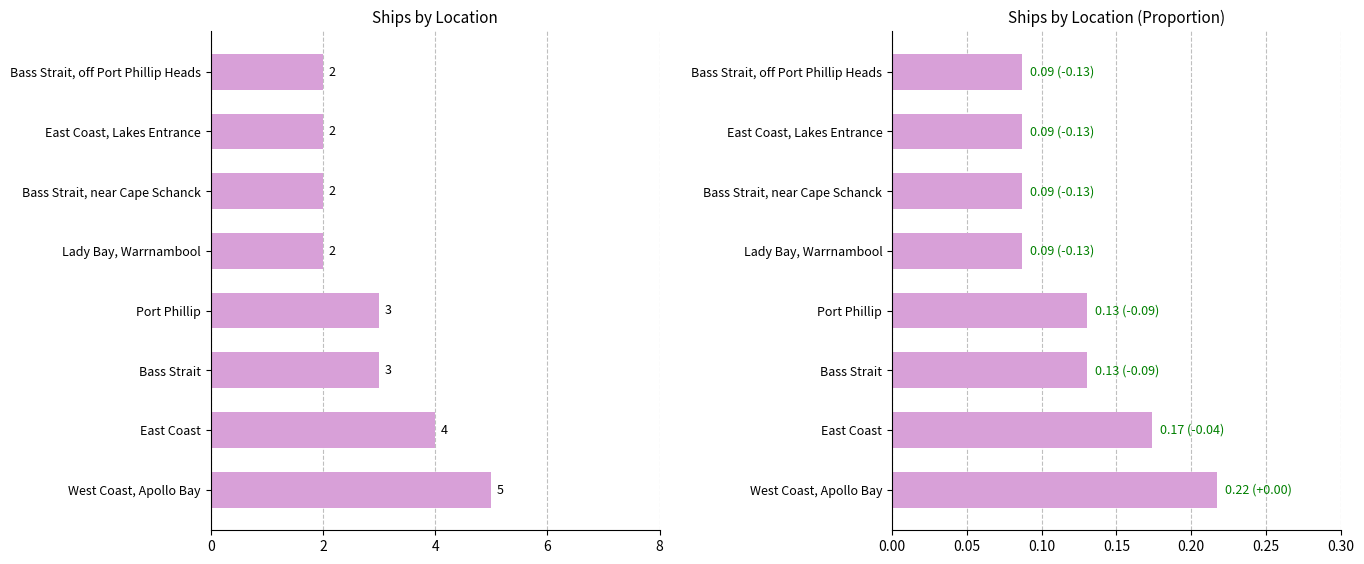

What is the highest value of the Ship Count (normalized) series?

0.2